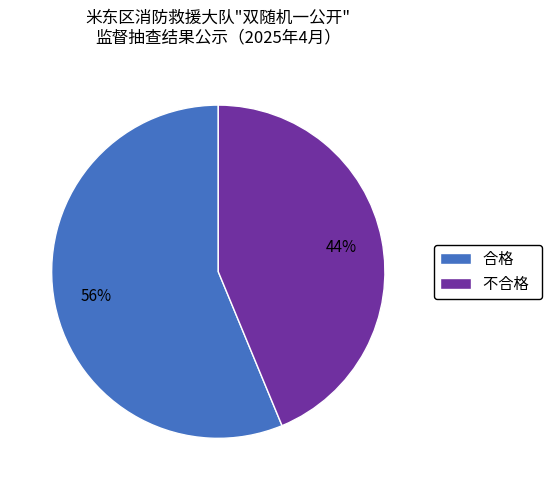

To the nearest percent, what is the average slice percentage?

50%